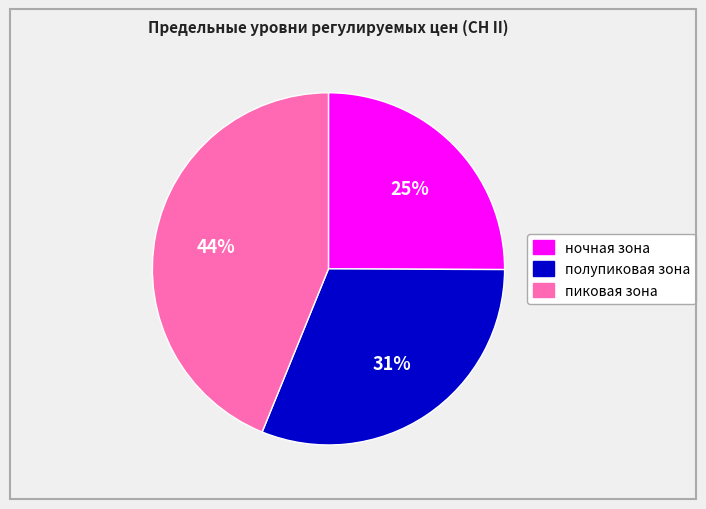

To the nearest percent, what portion does полупиковая зона represent?

31%